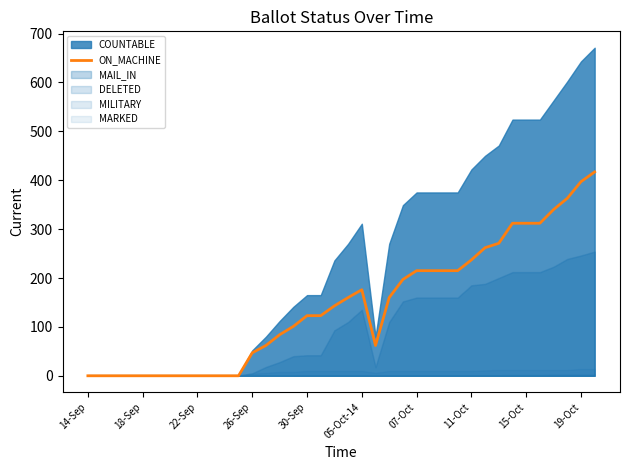

What position from the right is 25?

13